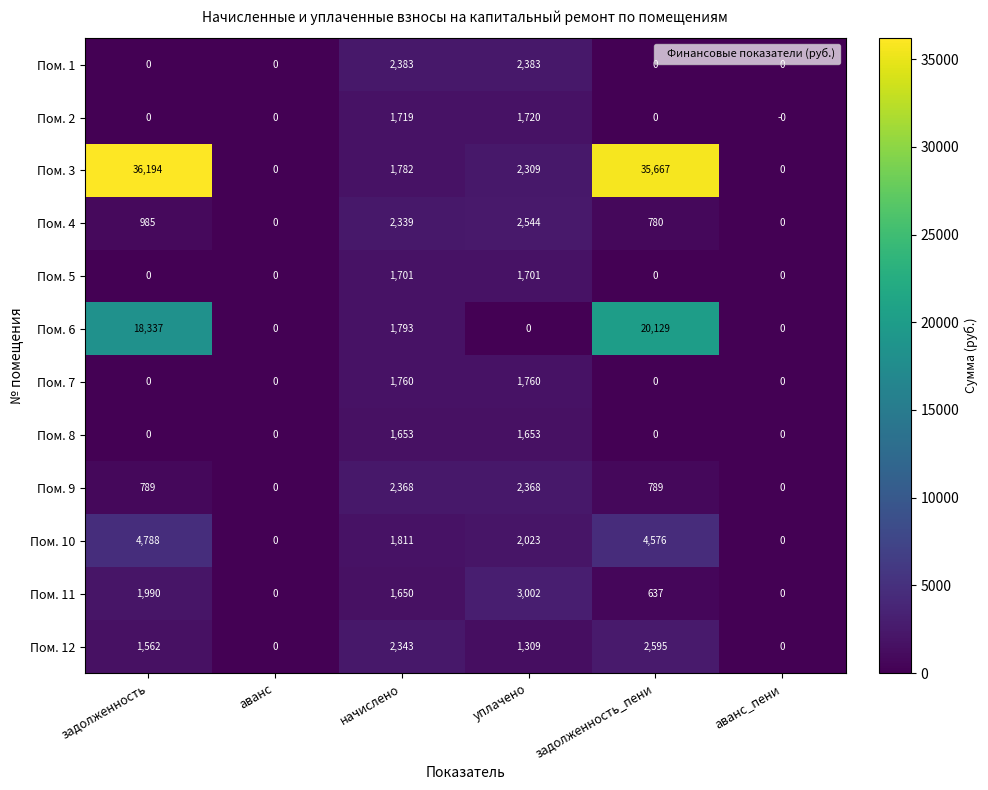

Between аванс and задолженность_пени, which series saw the biggest shift?

Пом. 3